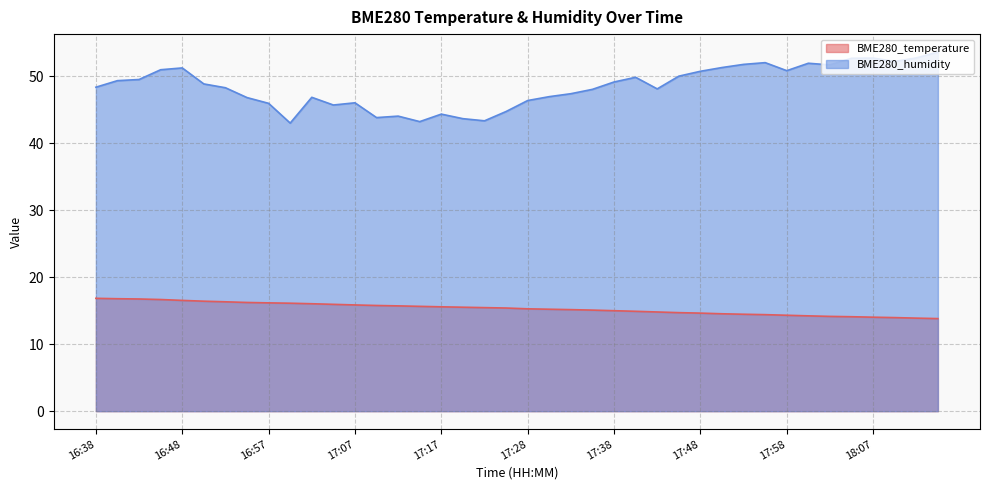

Rank the series at 17:53 from lowest to highest value.

BME280_temperature, BME280_humidity